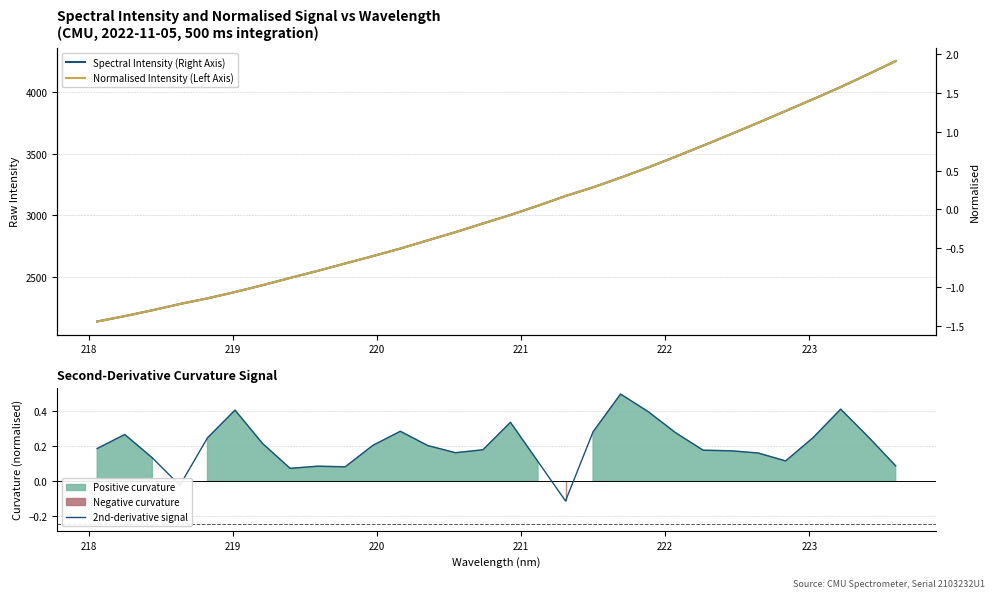

Count the number of data series in this chart.

3